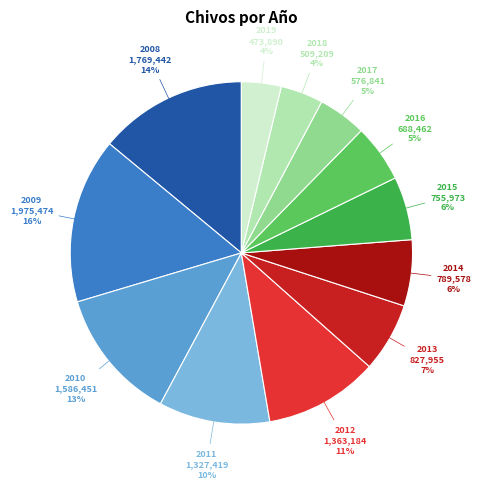

Which slice is the smallest?

2019